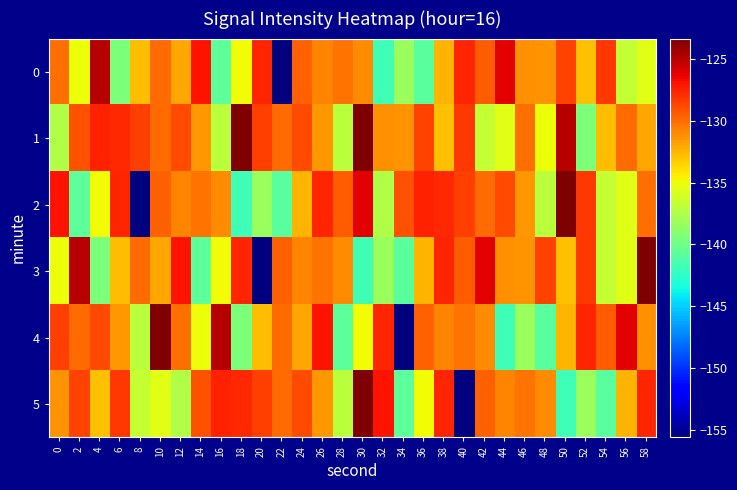

Which series has the largest total across all categories?

row_1